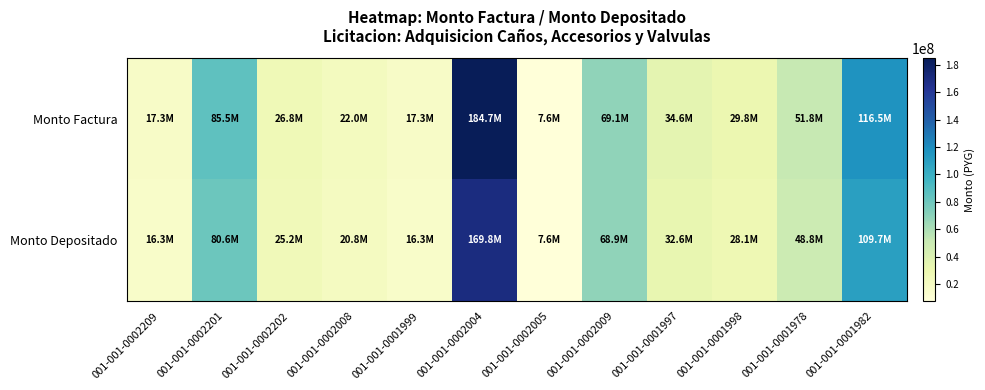

Count the number of categories in the chart.

12